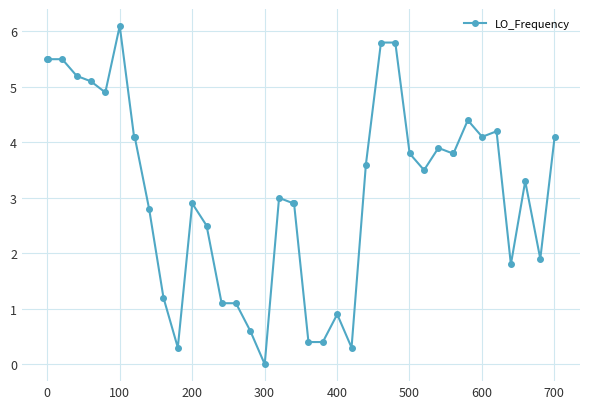

True or false: there are more than 2 points higher than both neighbors.

True